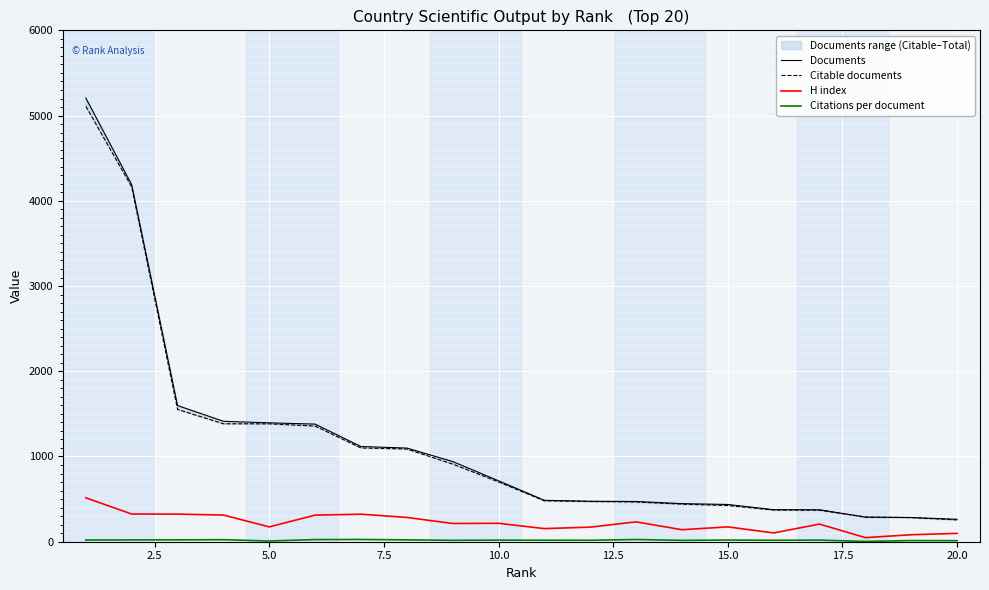

Reading left to right, extract all data points from this chart.

Documents: 5205.0	4189.0	1598.0	1413.0	1395.0	1380.0	1117.0	1099.0	941.0	715.0	486.0	475.0	472.0	447.0	437.0	376.0	375.0	289.0	284.0	263.0
Citable documents: 5109.0	4163.0	1552.0	1384.0	1383.0	1357.0	1100.0	1088.0	911.0	702.0	480.0	472.0	466.0	441.0	425.0	372.0	370.0	289.0	283.0	256.0
H index: 515.0	325.0	324.0	313.0	174.0	312.0	323.0	285.0	214.0	216.0	154.0	171.0	233.0	141.0	174.0	103.0	207.0	48.0	82.0	98.0
Citations per document: 20.1	21.3	21.6	23.9	8.3	25.1	26.5	21.5	16.4	18.8	17.6	16.8	25.9	15.9	19.4	16.9	19.1	3.3	13.7	12.1